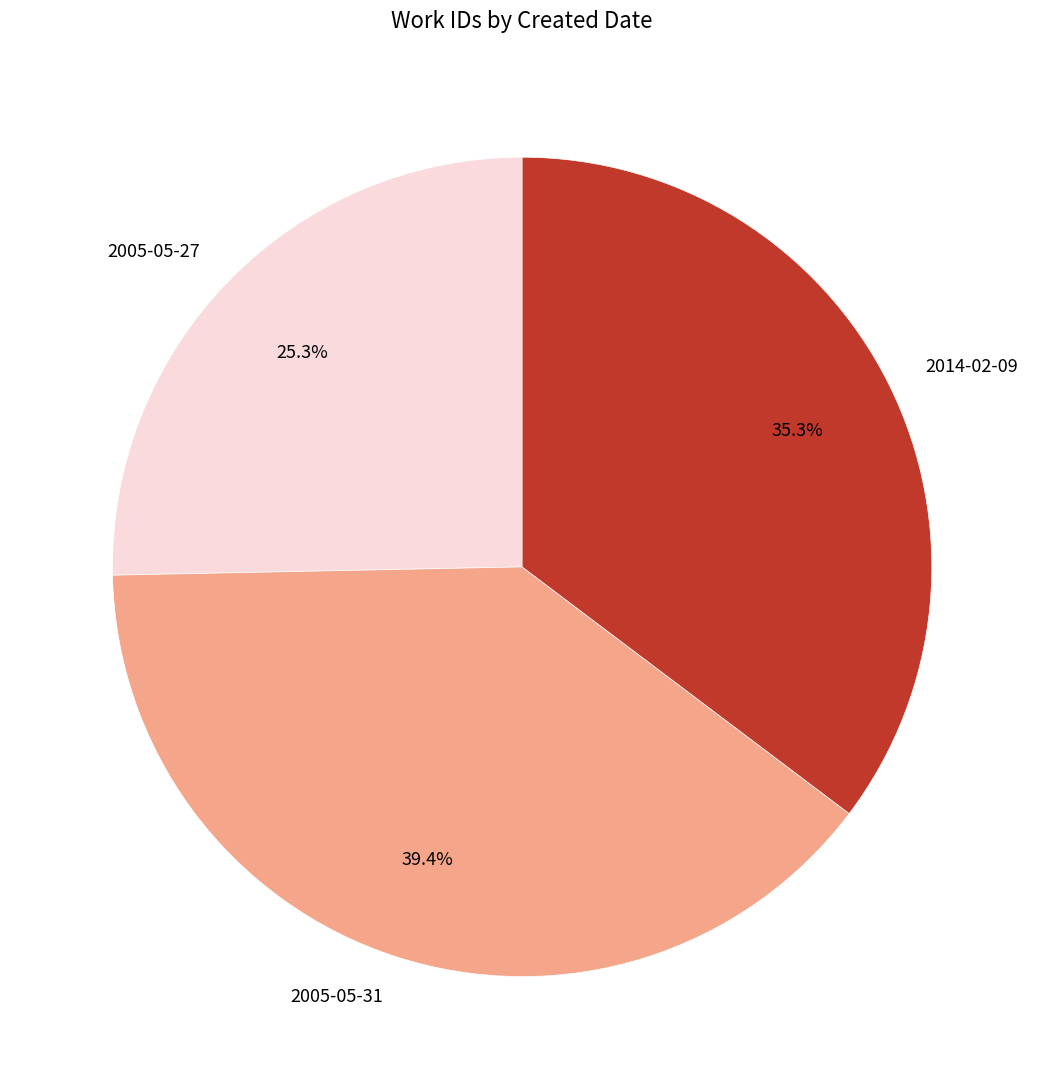

Does 2005-05-31 represent more than half of the total?

No